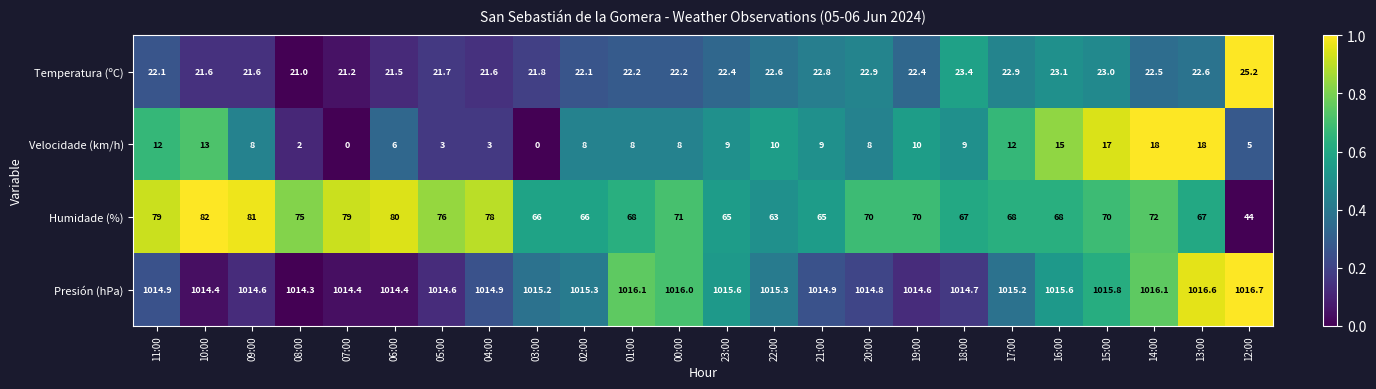

Where is Humidade (%) nearest to the value 63?

22:00